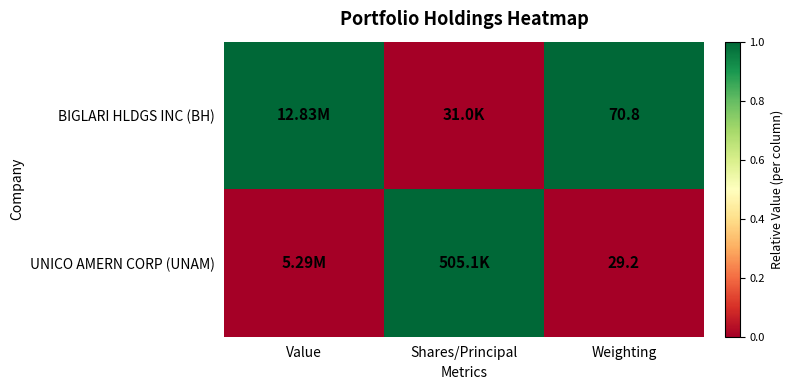

What is the spread (max minus min) of values at Weighting?

41.6